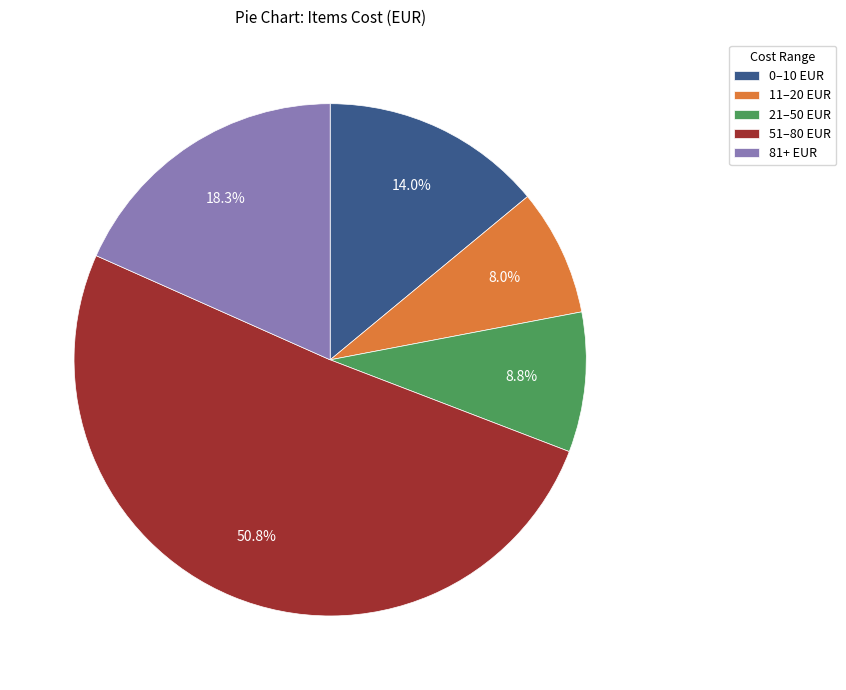

Combined, what portion of the pie is 81+ EUR and 51–80 EUR?

69.2%